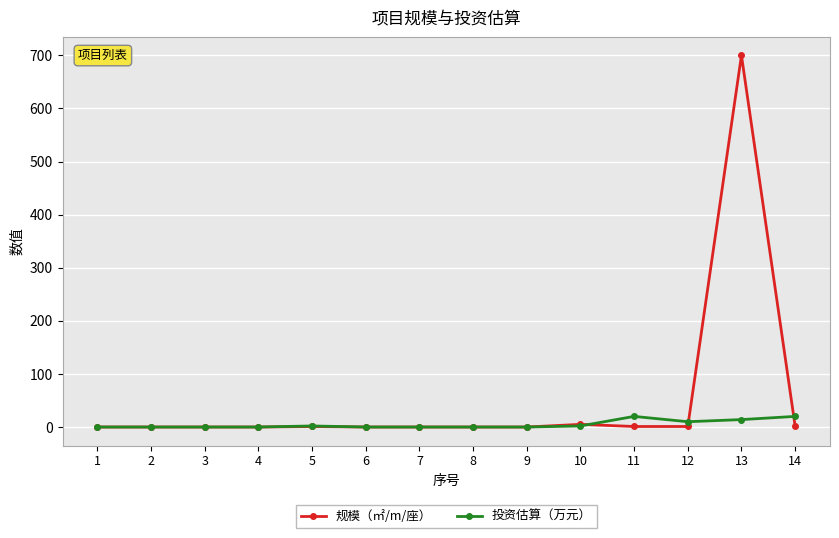

True or false: 投资估算（万元） has more than 0 interior local peaks.

True